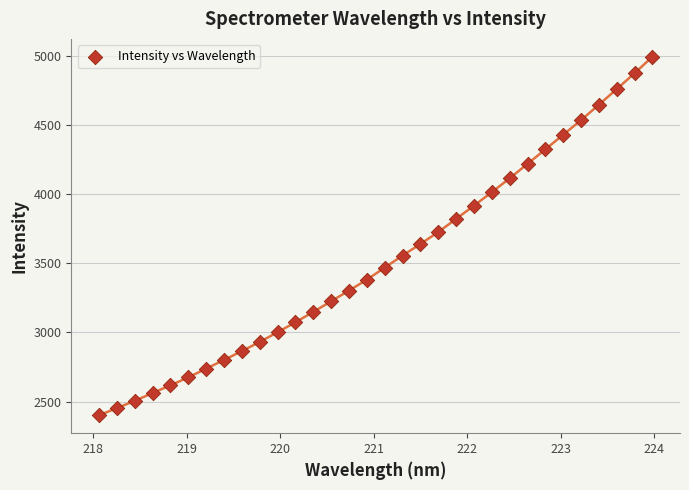

What is the range of X values (max minus min)?

5.9